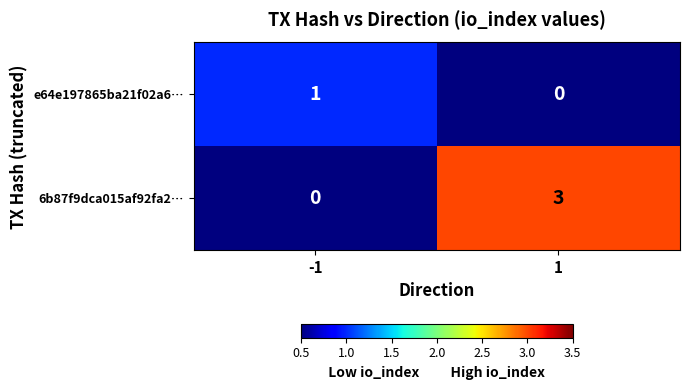

Which series changed the most between -1 and 1?

6b87f9dca015af92fa2…